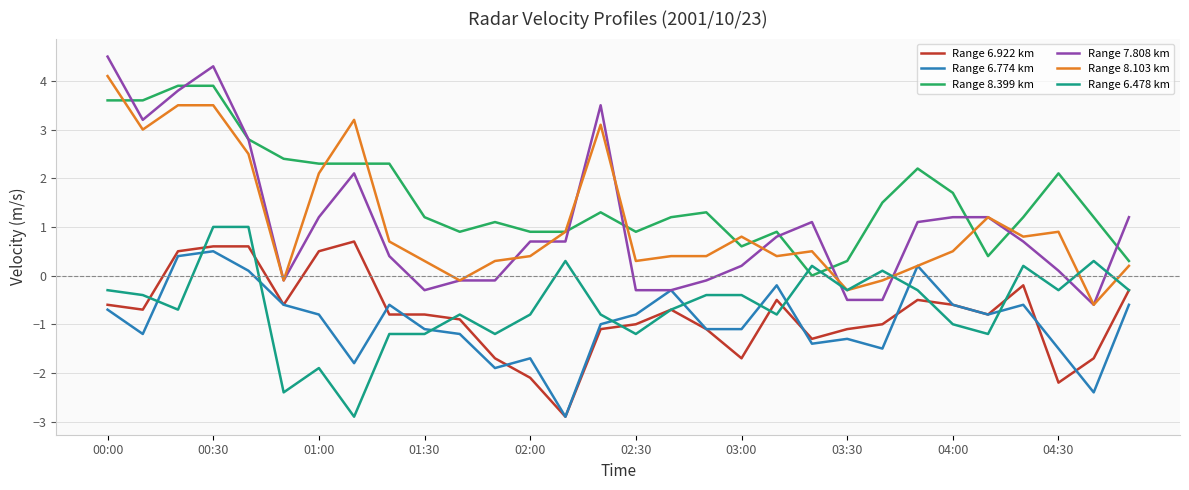

Which series has the largest range (max minus min)?

Range 7.808 km